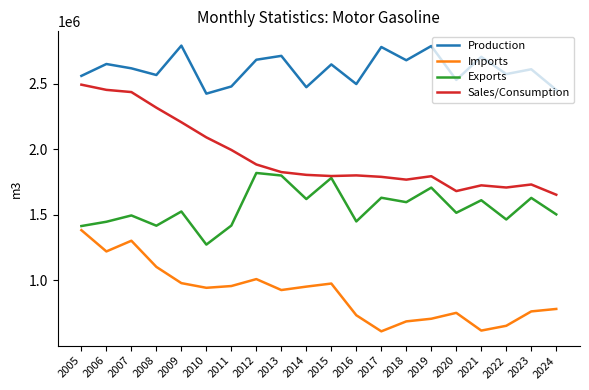

What is the minimum value for Exports?

1272931.0